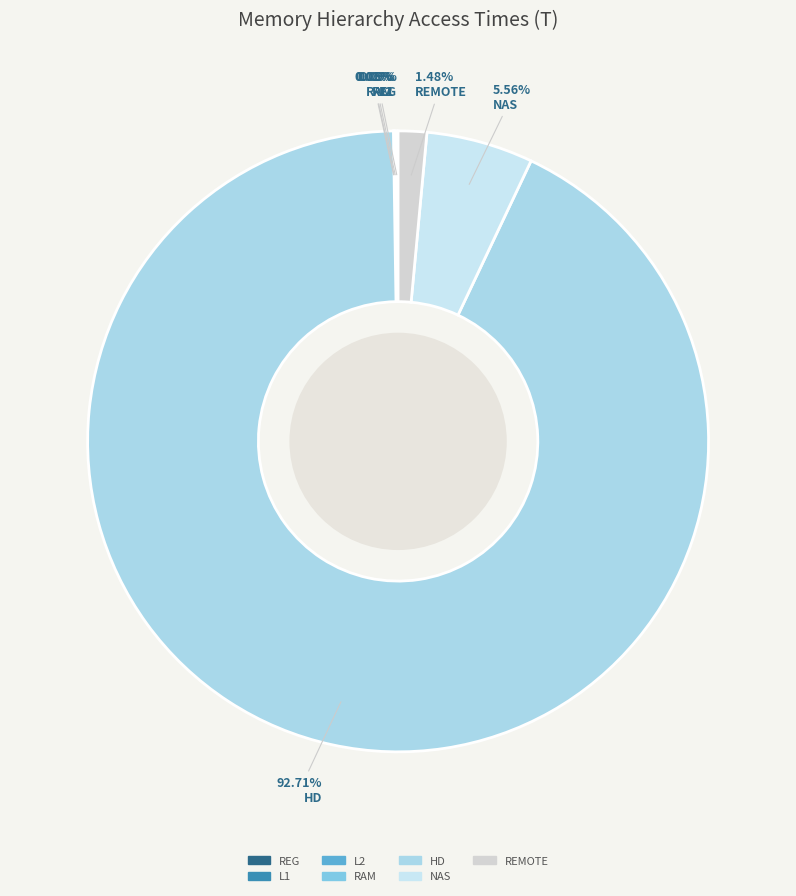

Rank the categories by value from highest to lowest.

HD, NAS, REMOTE, REG, L1, L2, RAM